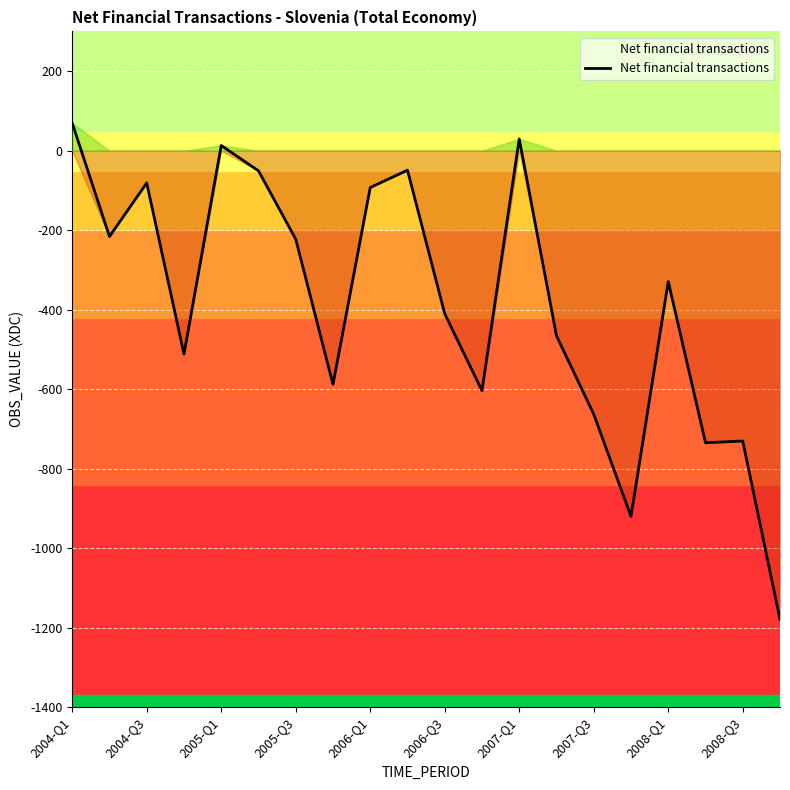

What is the maximum value shown in the chart?

69.5